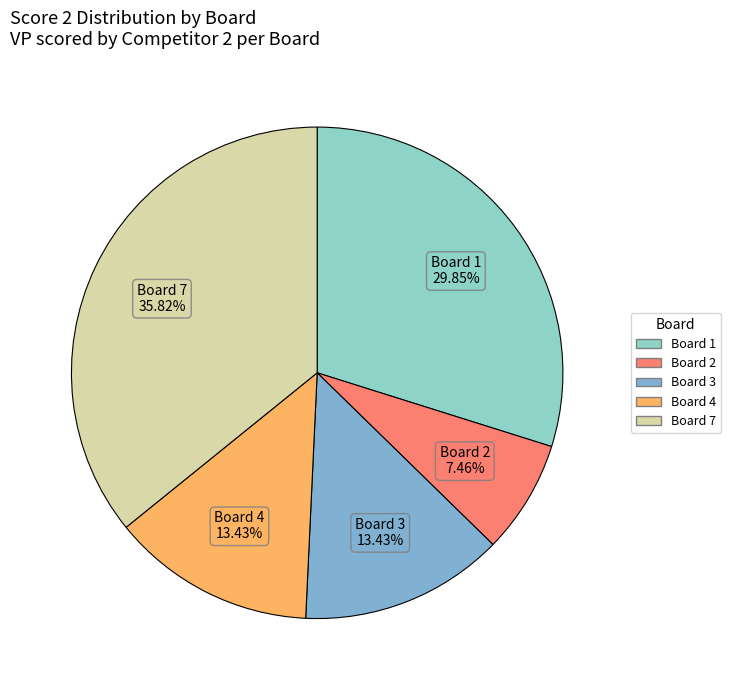

How many slices are in this pie chart?

5